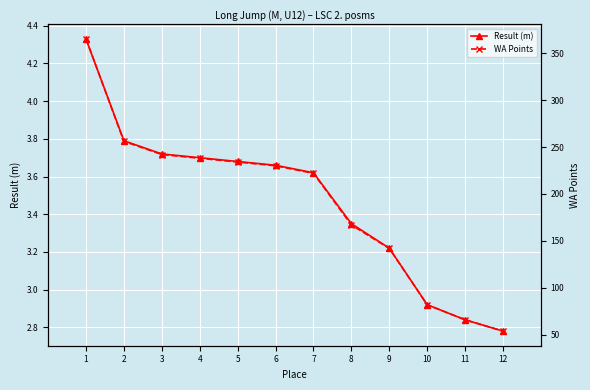

Which series has the largest range (max minus min)?

WA Points